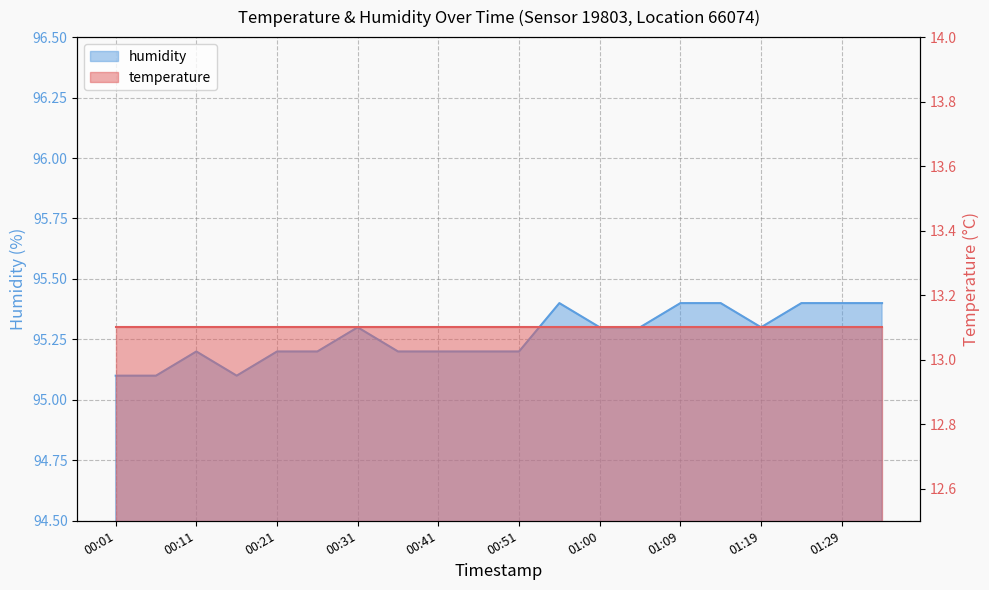

Between 00:36 and 01:14, which is larger?

01:14